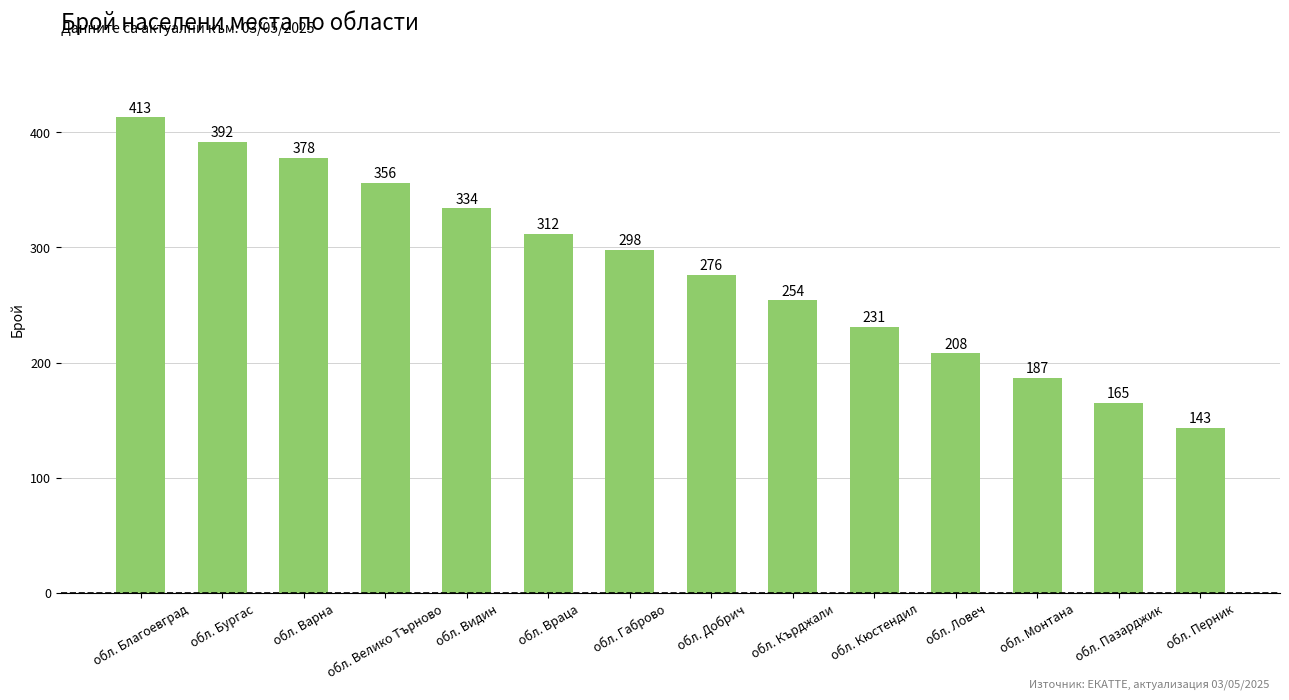

The chart shows a value of 288 at обл. Пазарджик. True or false?

False